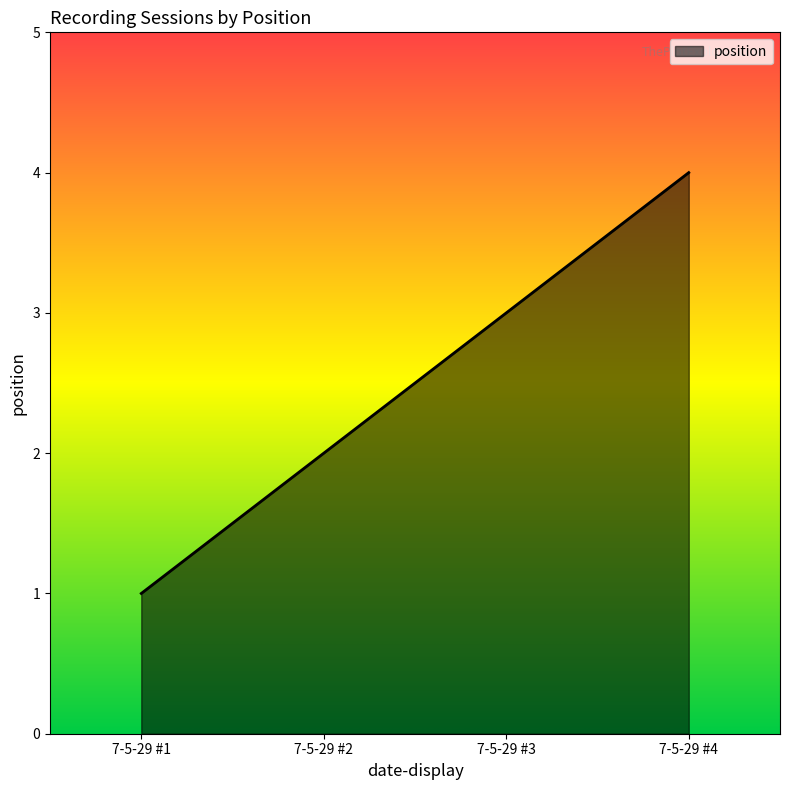

What is the sum of all values?

10